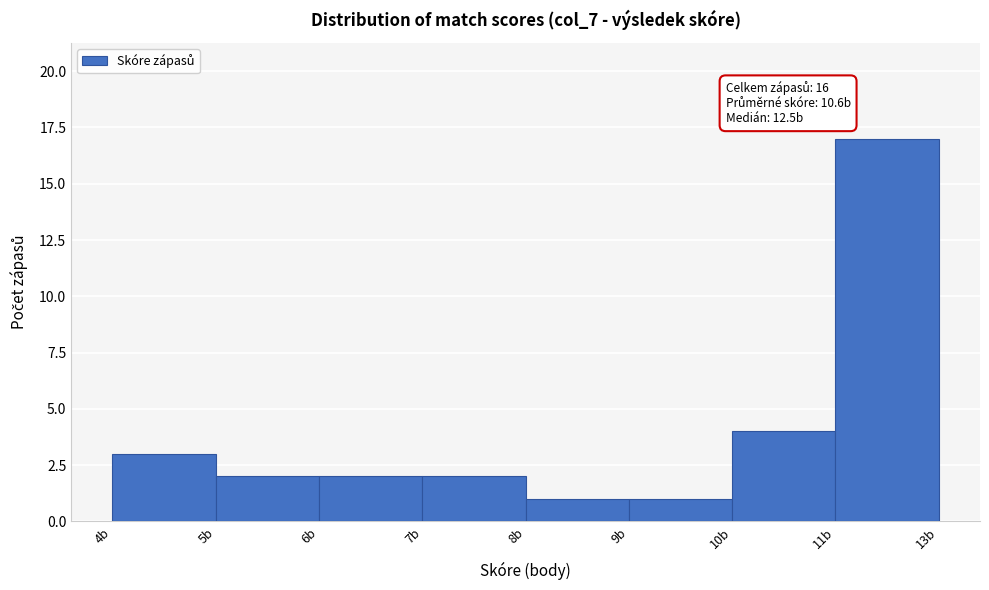

Reading left to right, transcribe all the data shown in this chart.

4b=3	5b=2	6b=2	7b=2	8b=1	9b=1	10b=4	11b=17